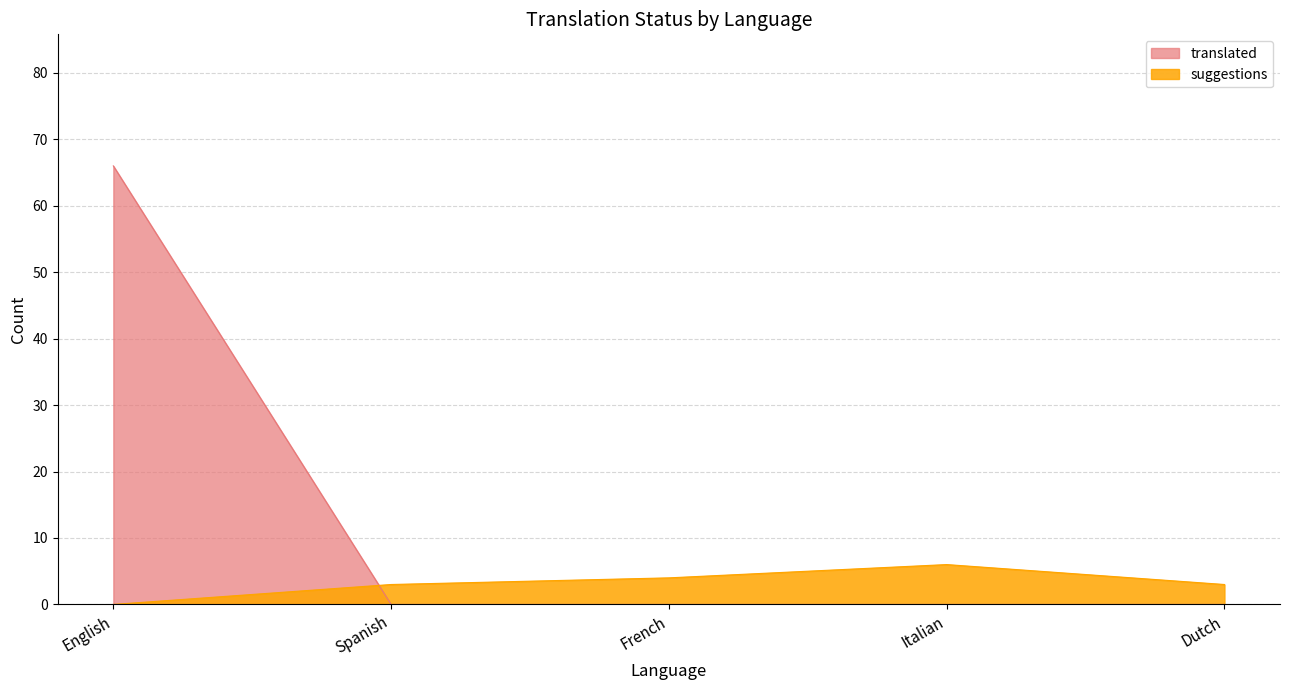

What is the maximum value shown in the chart?

66